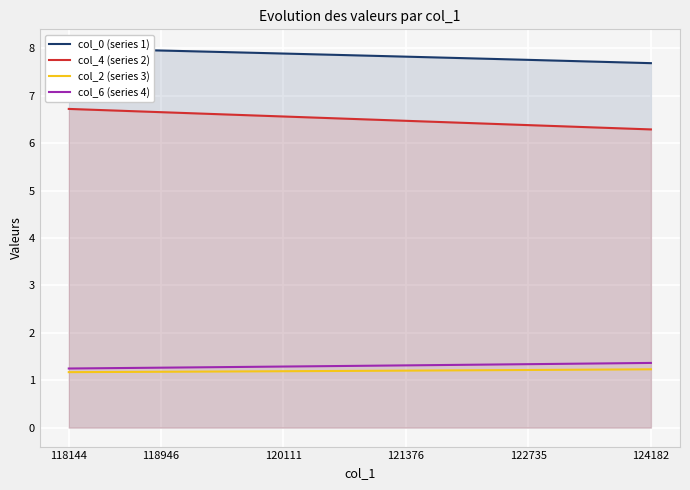

Which label corresponds to the smallest value in the chart?

118144